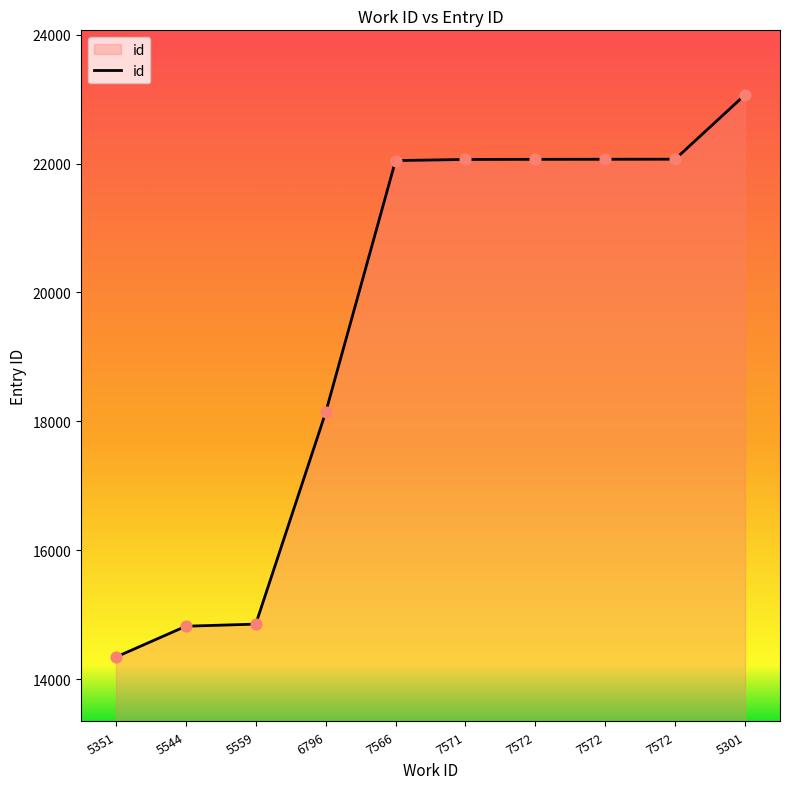

What is the ratio of the value at 7571 to the value at 6796?

1.2